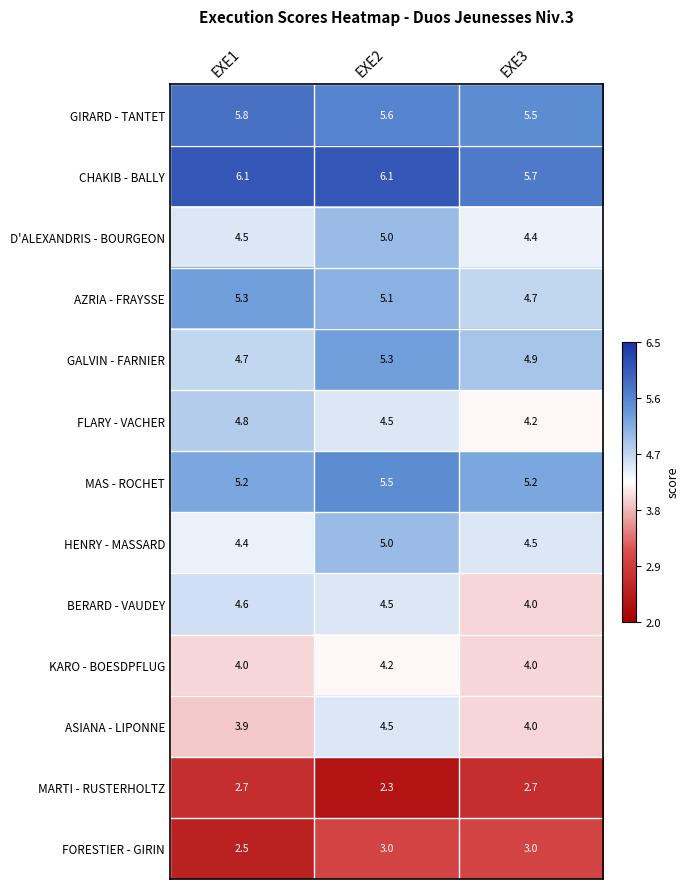

What is the difference between the highest and lowest values at EXE1?

3.6